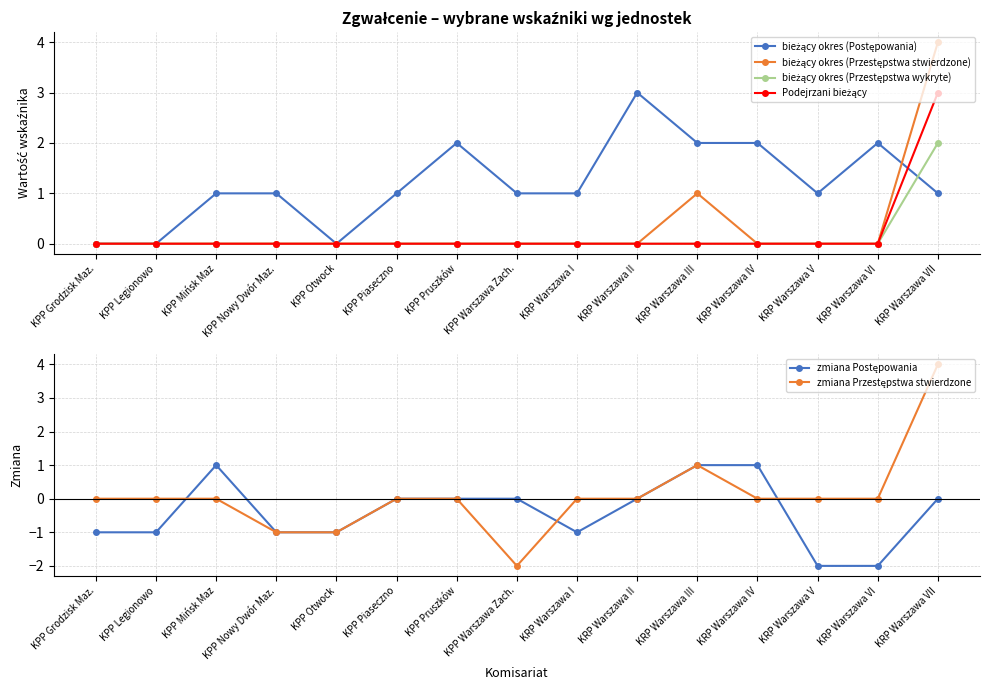

How many positive values does the bieżący okres (Postępowania) series have?

12